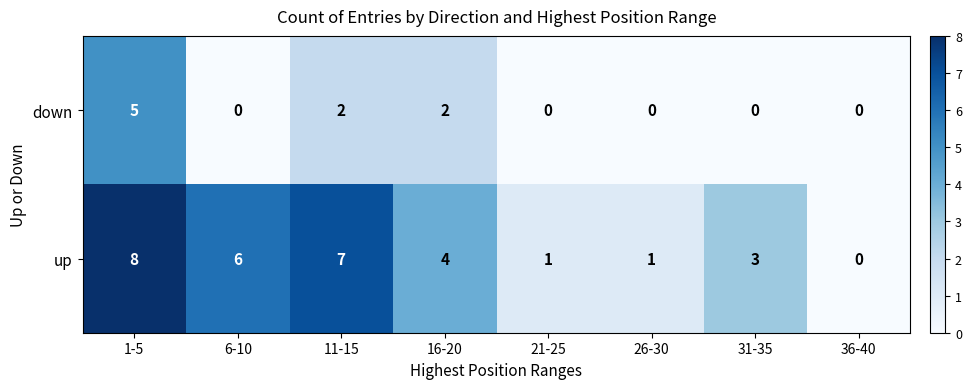

What is the difference between the maximum and second lowest values in the up series?

7